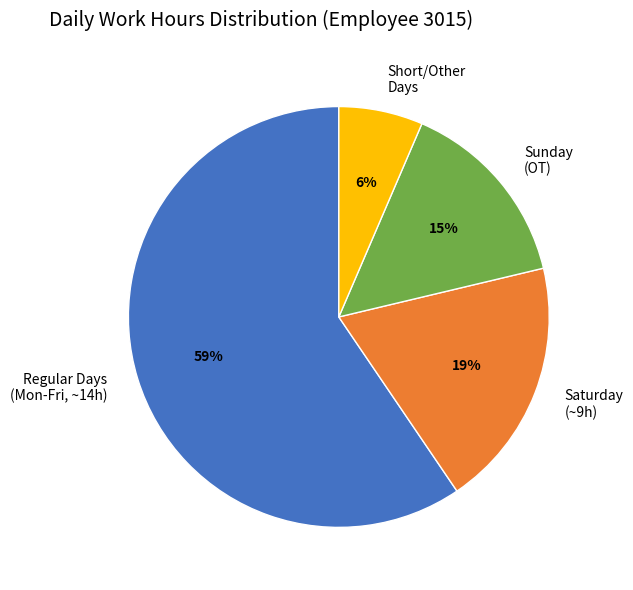

How many slices are in this pie chart?

4